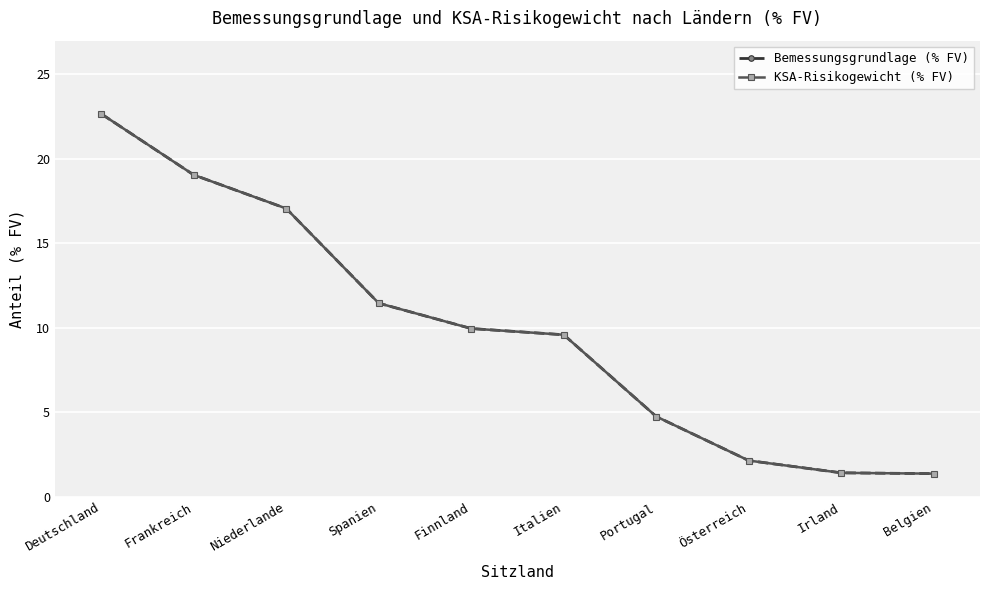

At which label does Bemessungsgrundlage (% FV) first exceed 9?

Deutschland